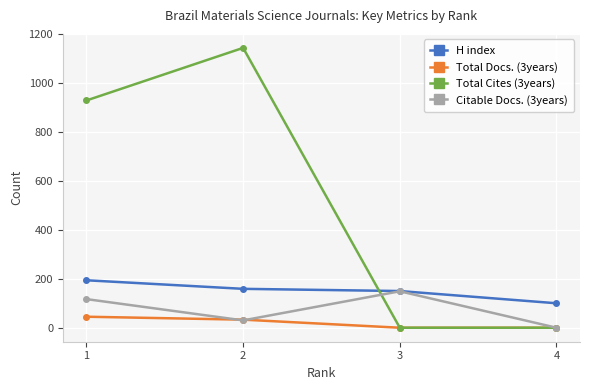

What is the sum of all H index values?

603